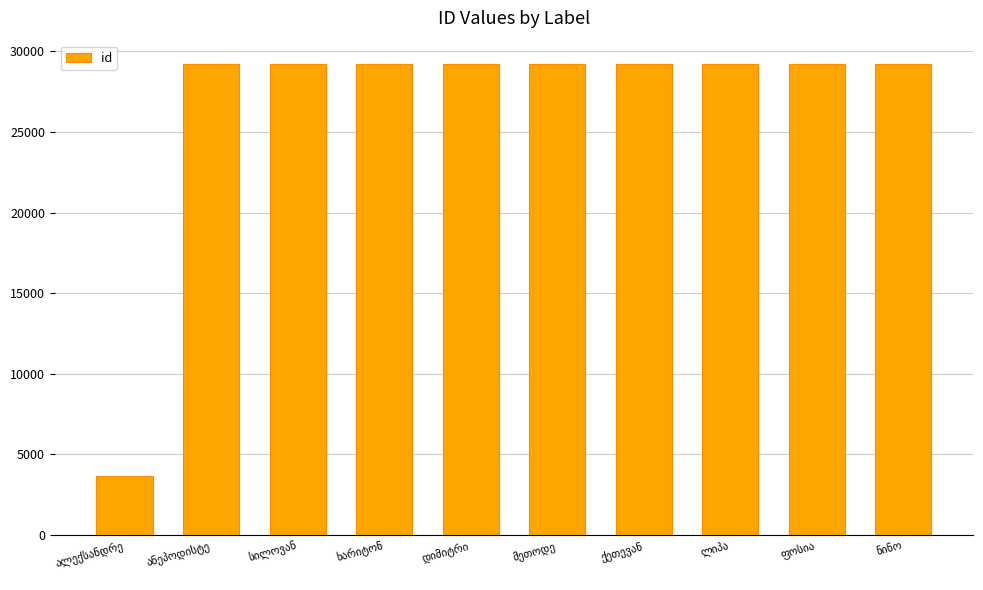

What is the difference between the maximum and minimum values?

25559